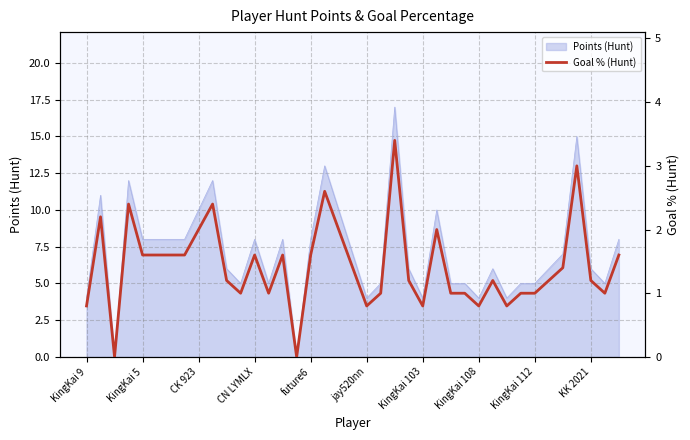

Where is the data nearest to the value 1?

11